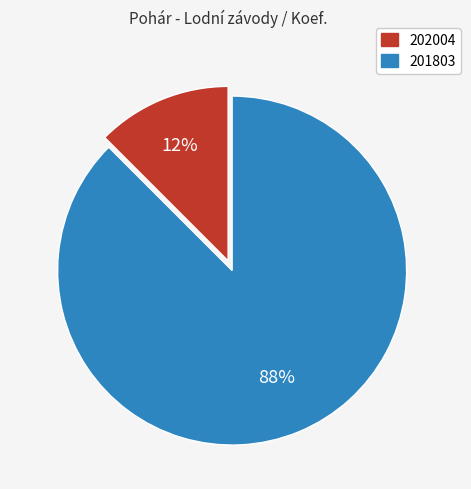

How many slices are in this pie chart?

2